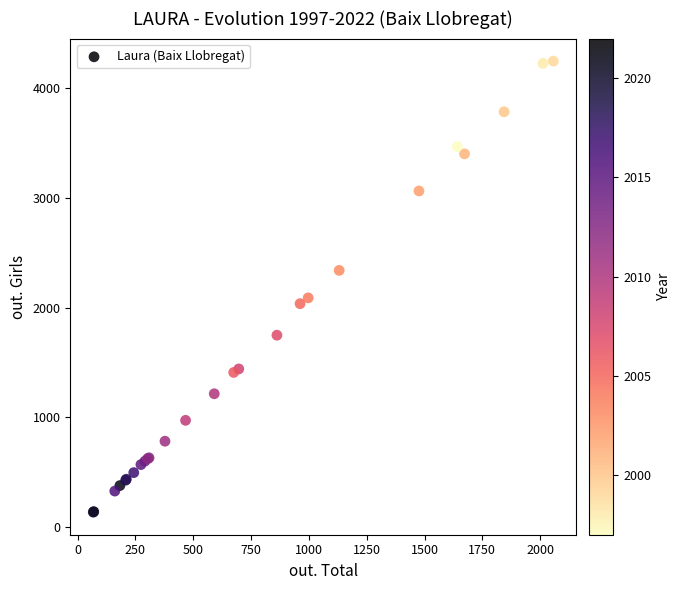

What Y value in the scatter plot is closest to 2191?

2089